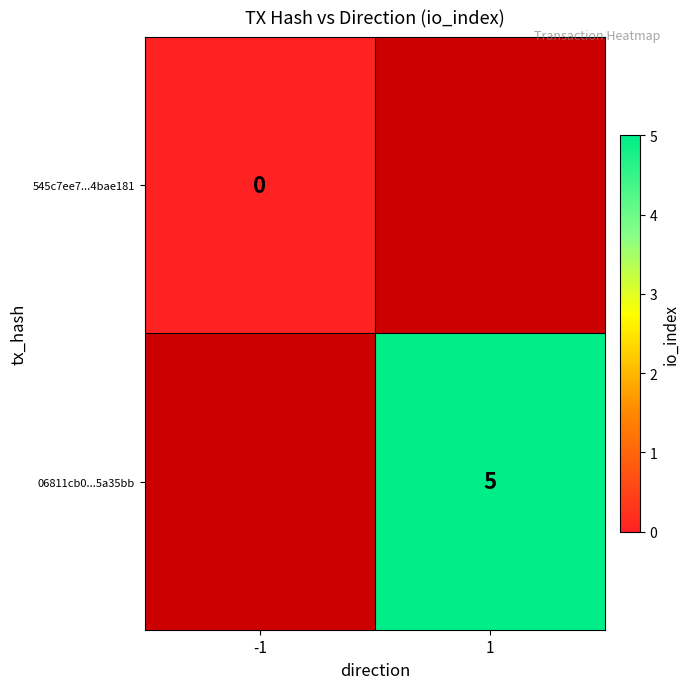

Is it true that 06811cb0...5a35bb equals 3 at 1?

False